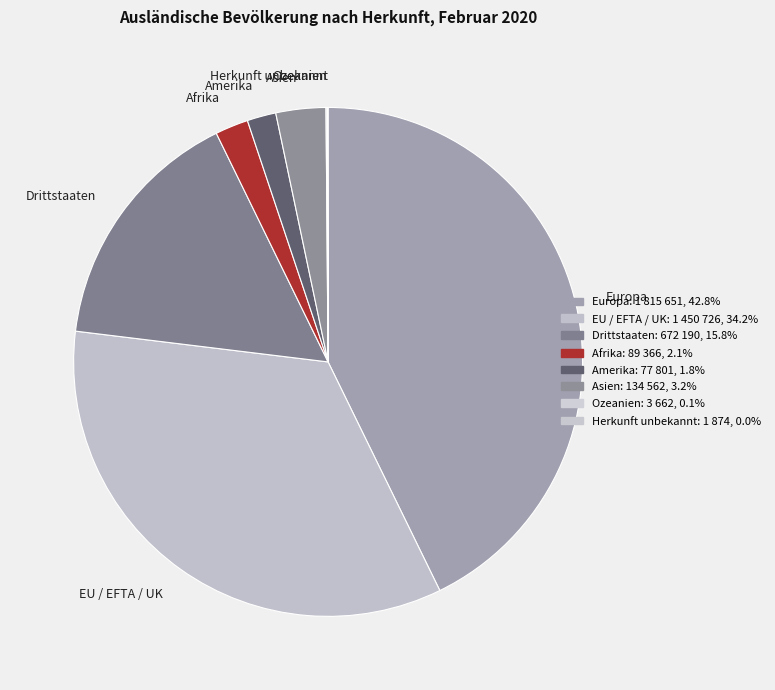

What is the largest slice in the pie chart?

Europa